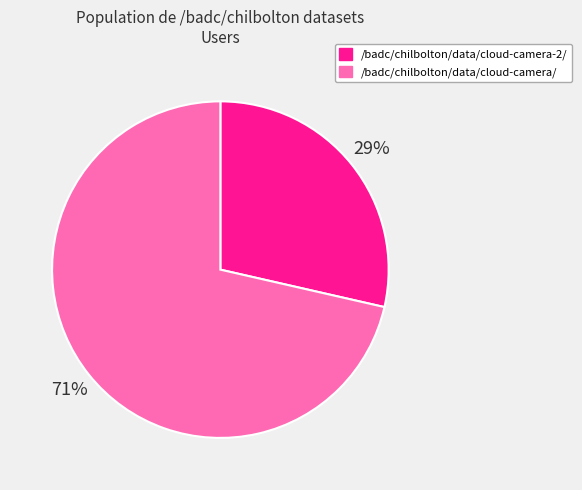

What is the ratio of the value at /badc/chilbolton/data/cloud-camera-2/ to the value at /badc/chilbolton/data/cloud-camera/?

0.4